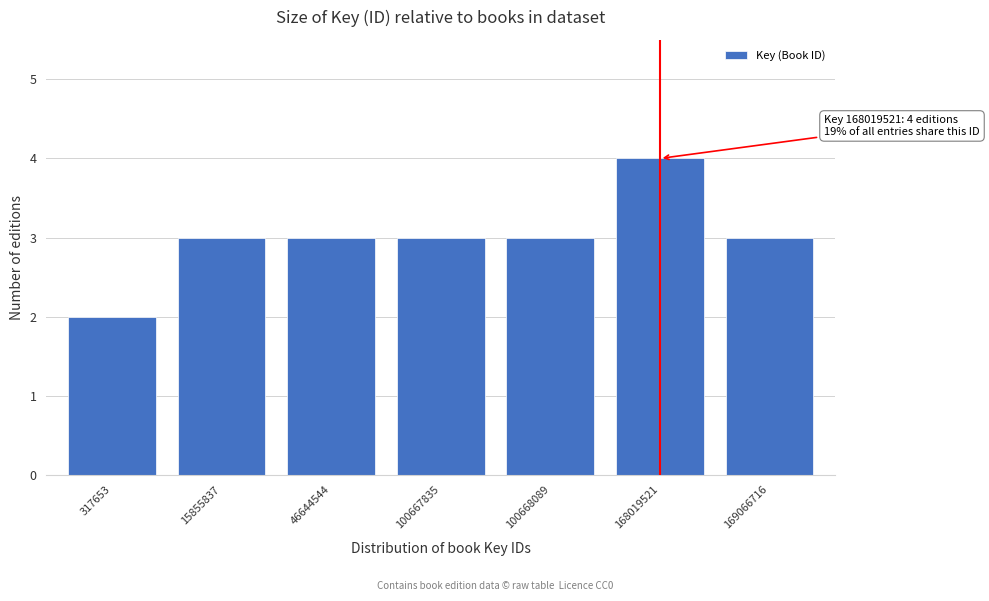

Reading right to left, list all the values displayed in this chart.

3	4	3	3	3	3	2